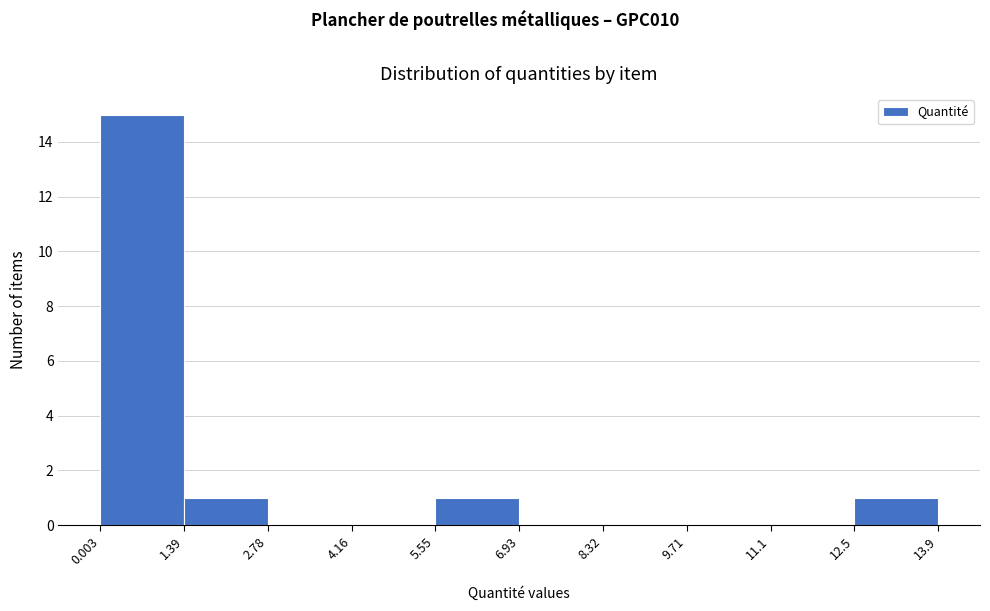

How tall is the bar that spans 1.39 to 2.78 on the x-axis? The values are not printed on the chart, so give them approximately, as read against the axis.

1